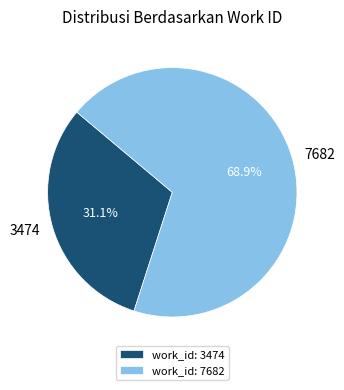

Between 3474 and 7682, which is larger?

7682